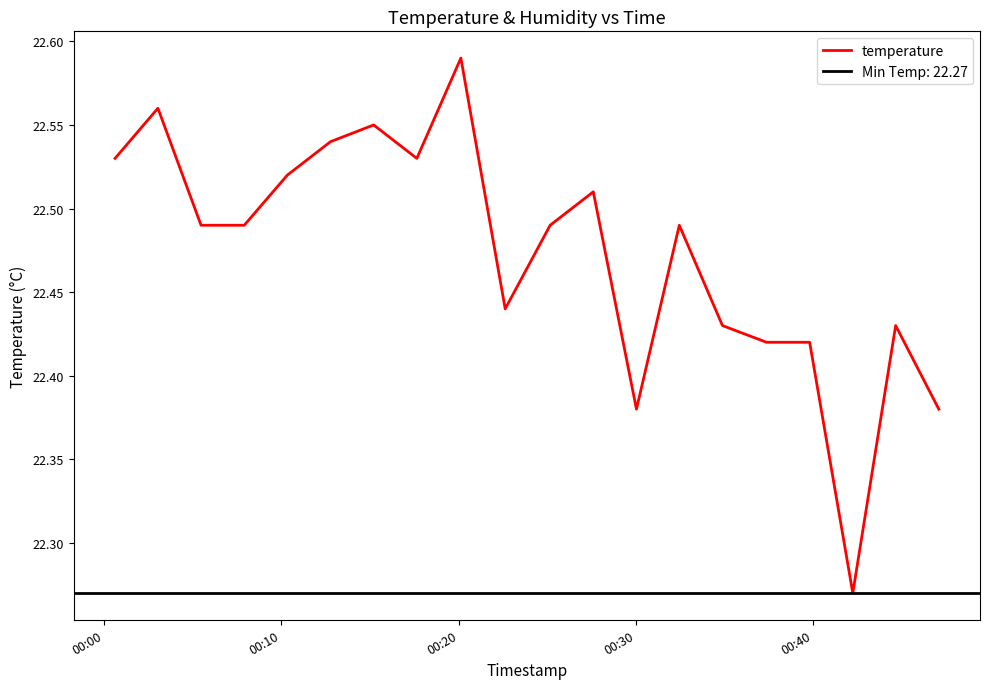

Reading right to left, extract all data points from this chart.

22.4	22.4	22.3	22.4	22.4	22.4	22.5	22.4	22.5	22.5	22.4	22.6	22.5	22.6	22.5	22.5	22.5	22.5	22.6	22.5